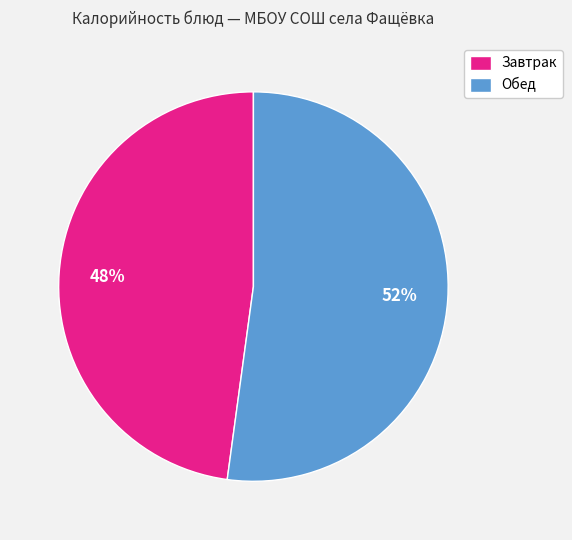

True or false: Завтрак accounts for 34% of the total.

False